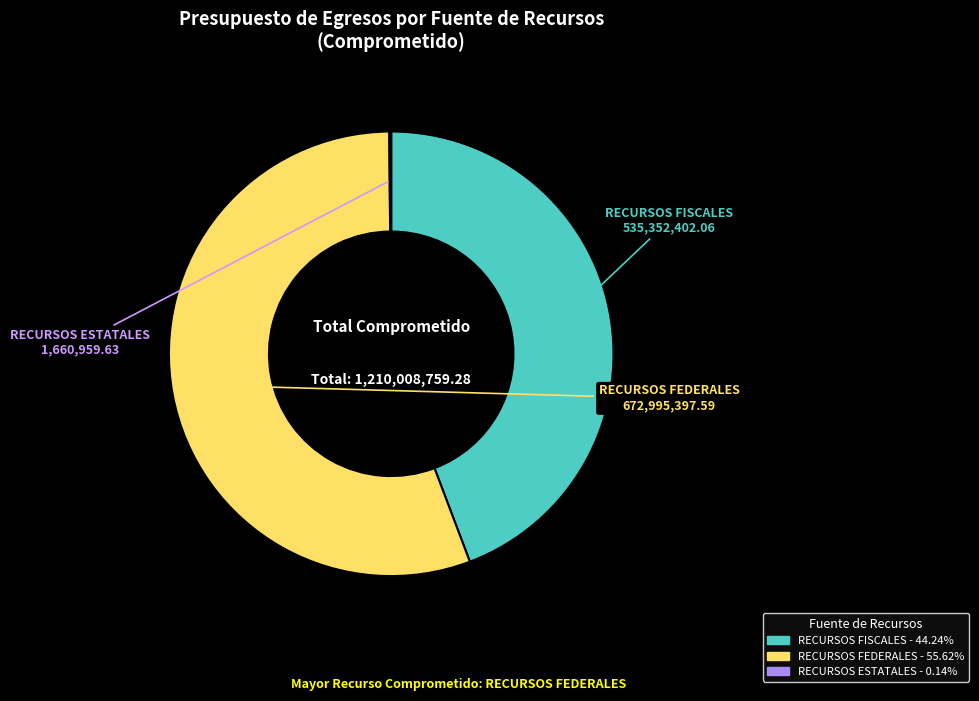

Does any single category account for the majority?

Yes